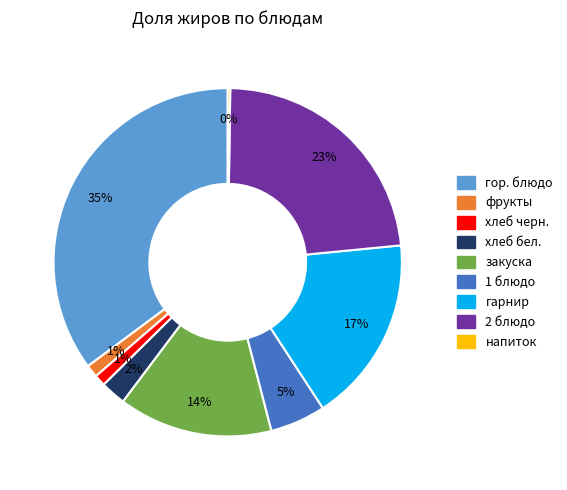

To the nearest percent, what is the average slice percentage?

11%